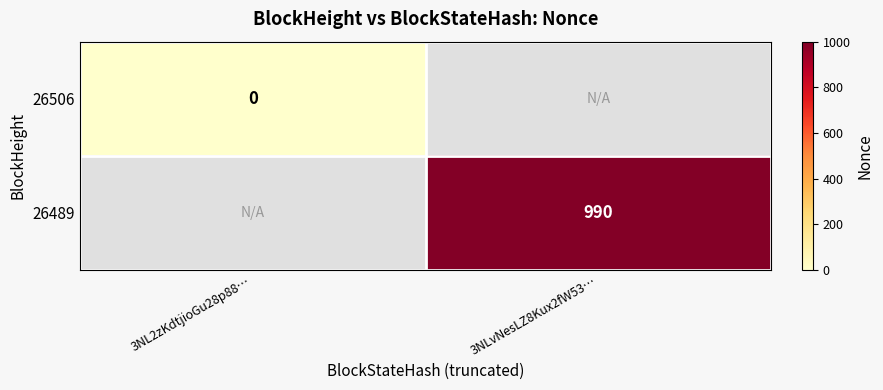

Is it true that 26489 equals 1638.6 at 3NLvNesLZ8Kux2fW53…?

False